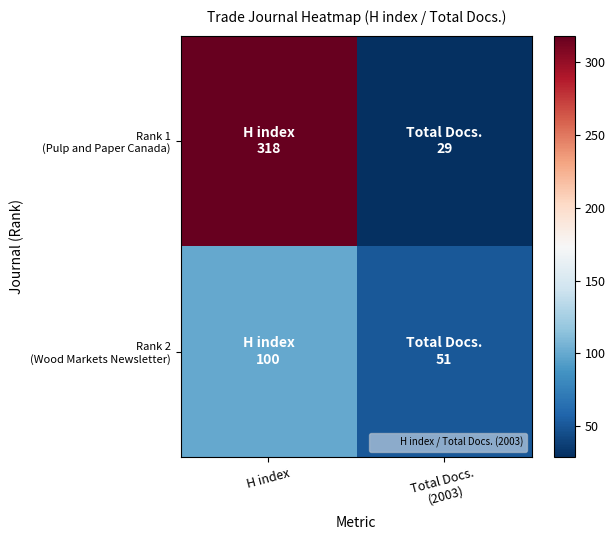

Which label corresponds to the smallest value in the chart?

Total Docs.
(2003)